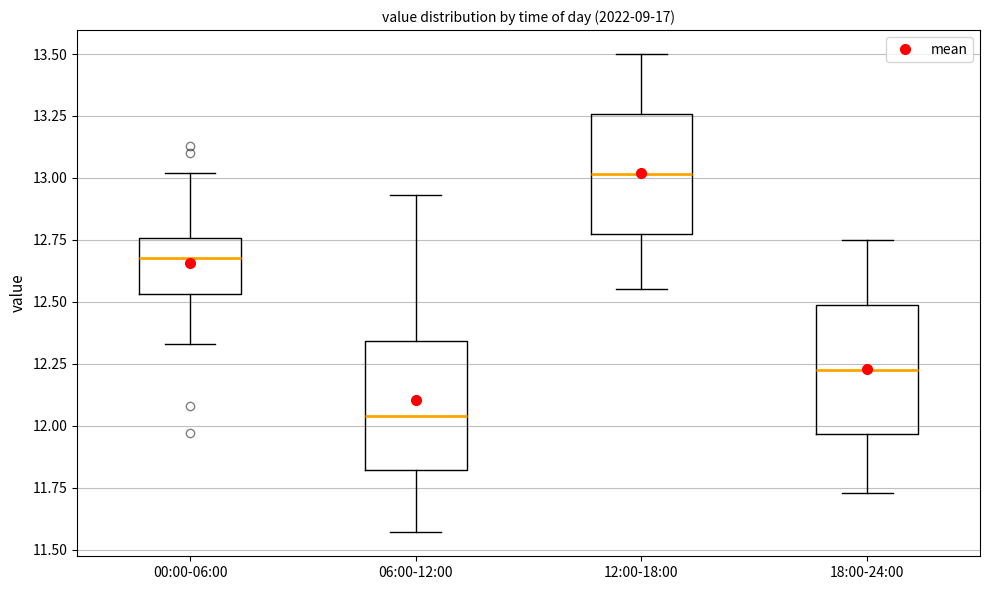

Reading left to right, transcribe this box plot: for each box, give where its median line is, the range the box spans, and where its two whiskers end, as read against the y-axis. The values are not printed on the chart, so give them approximately, as read against the axis.

00:00-06:00: median 12.70, box 12.55 to 12.75, whiskers 12.35 to 13.00
06:00-12:00: median 12.05, box 11.80 to 12.35, whiskers 11.55 to 12.95
12:00-18:00: median 13.00, box 12.75 to 13.25, whiskers 12.55 to 13.50
18:00-24:00: median 12.25, box 11.95 to 12.50, whiskers 11.75 to 12.75